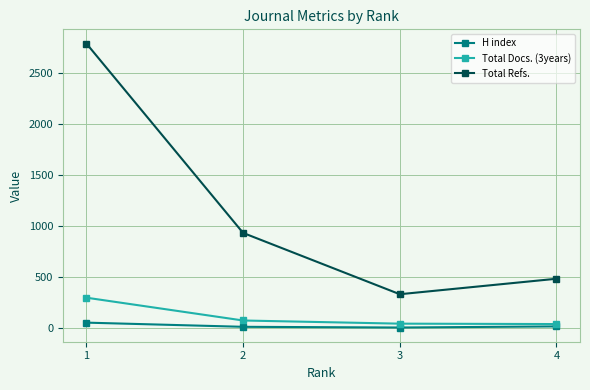

Rank the series by their maximum value, from highest to lowest.

Total Refs., Total Docs. (3years), H index